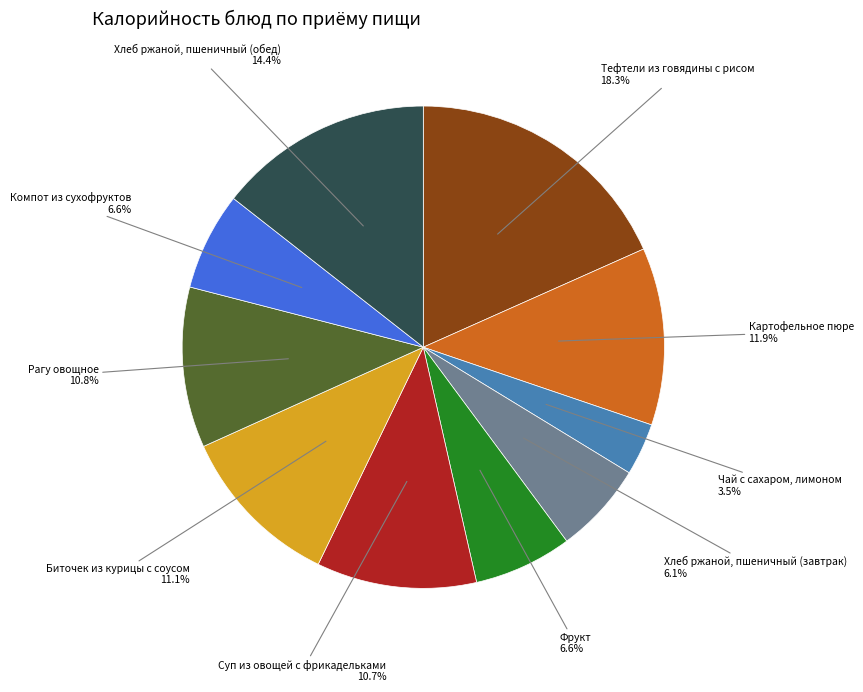

Which category has the smallest portion of the pie?

Чай с сахаром, лимоном